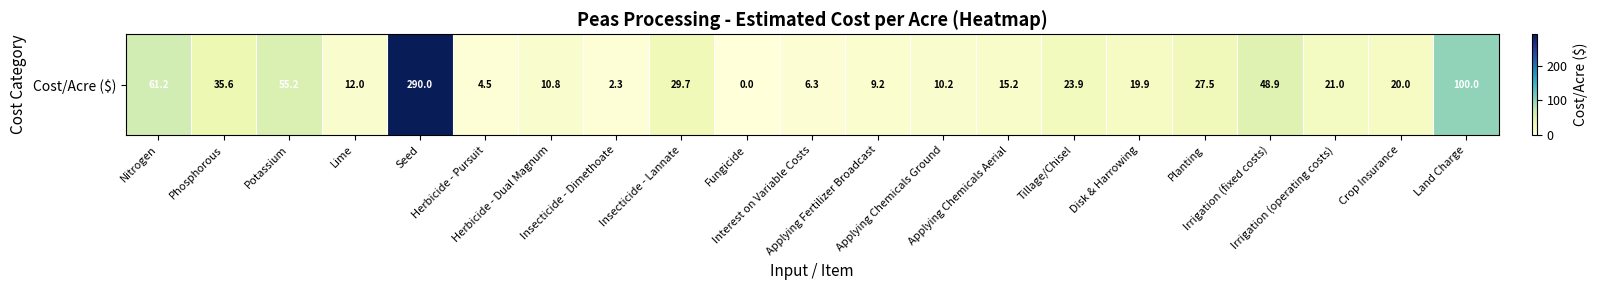

True or false: the data shows 2.3 at Insecticide - Dimethoate.

True